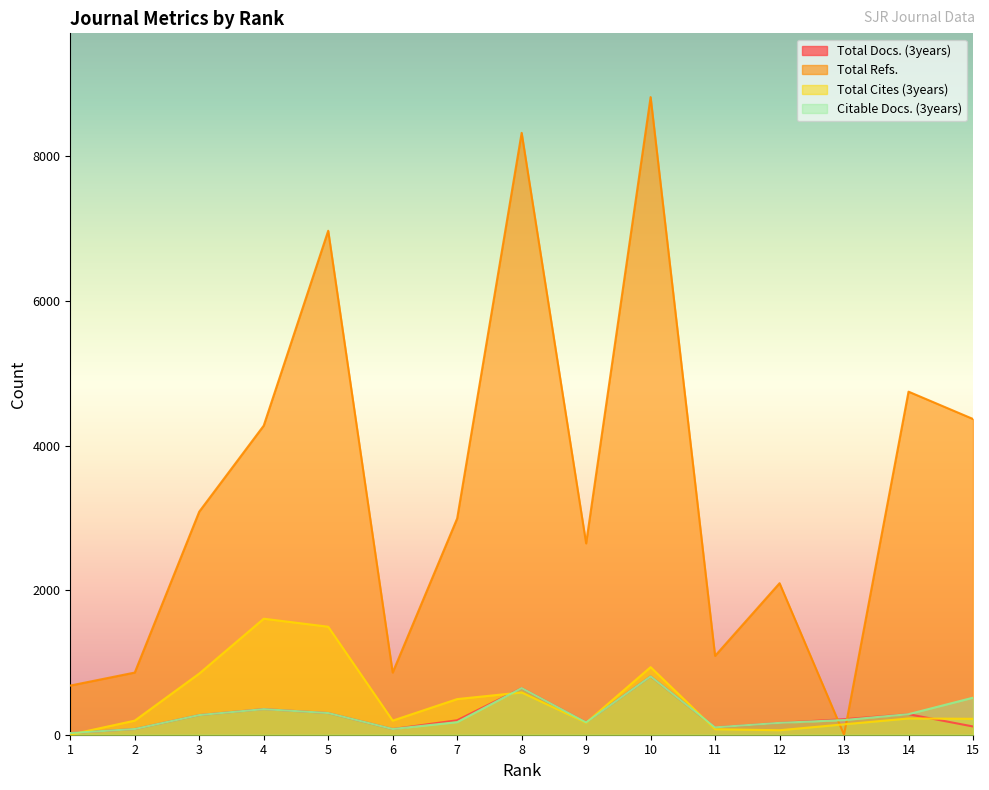

True or false: Total Refs. has a value of 4746 at 14.

True